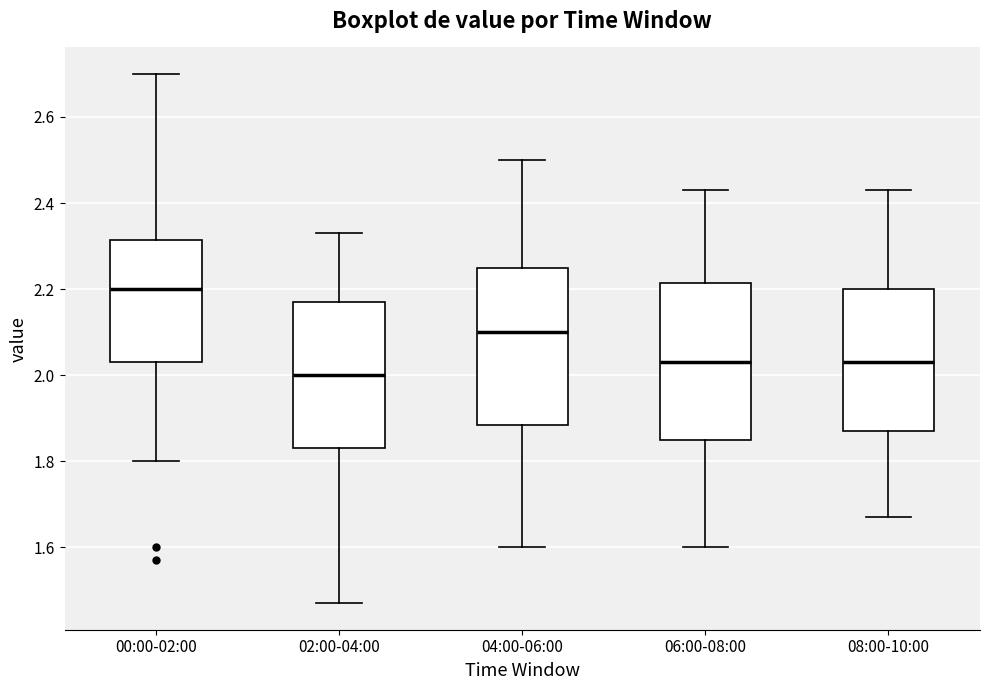

Which box's median line is the highest?

00:00-02:00